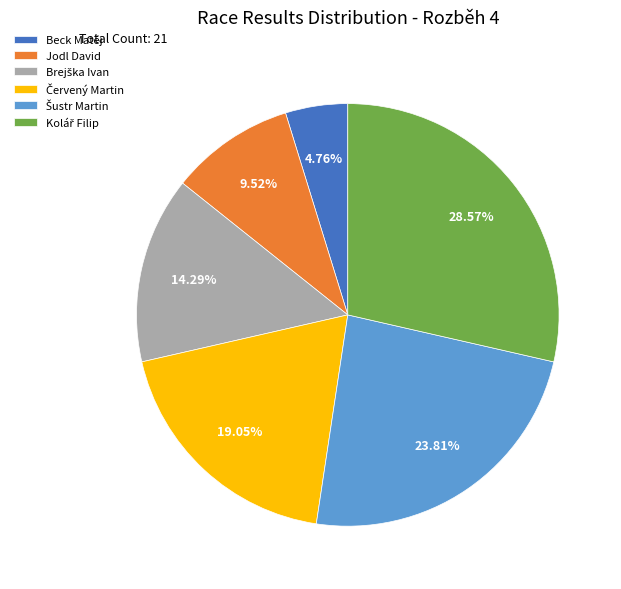

True or false: Jodl David accounts for 15% of the total.

False